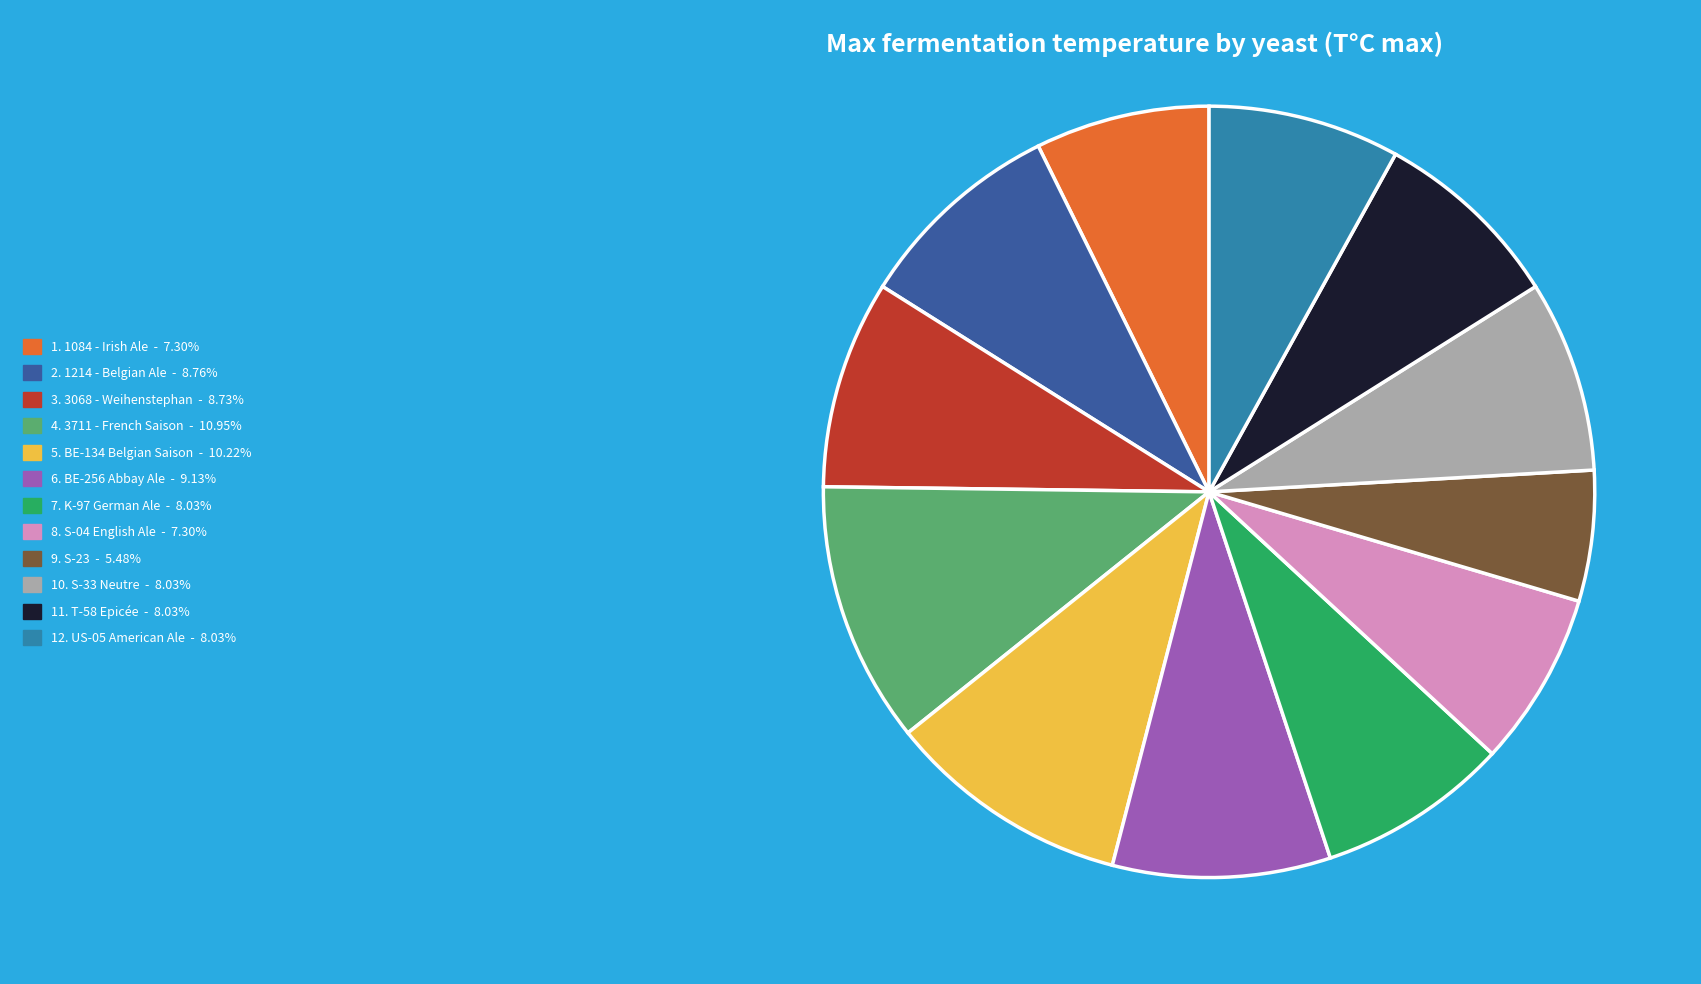

Is 7. K-97 German Ale - 8.03% the majority of the pie?

No